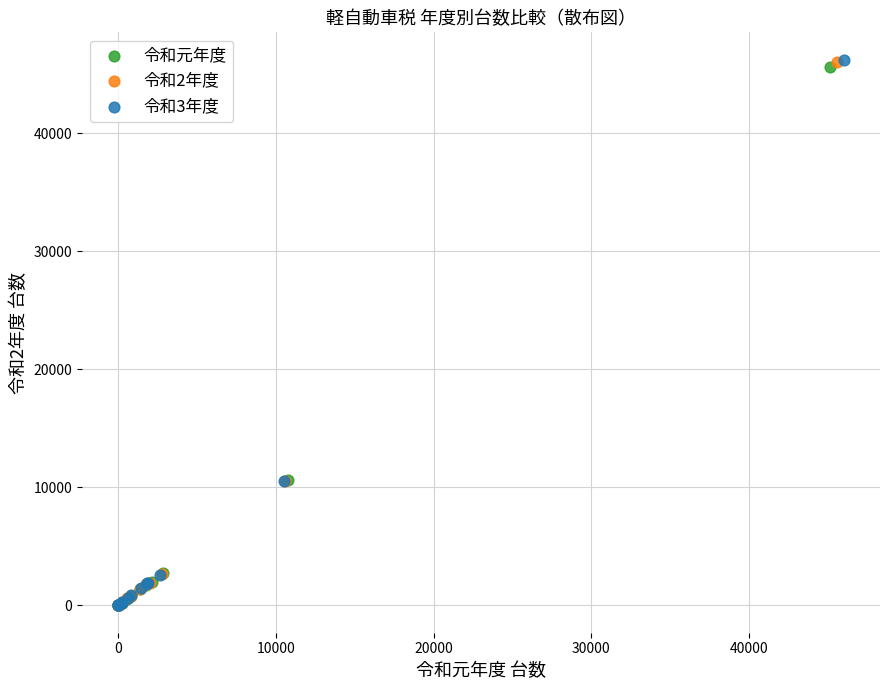

Which series has the widest spread of Y values?

令和3年度